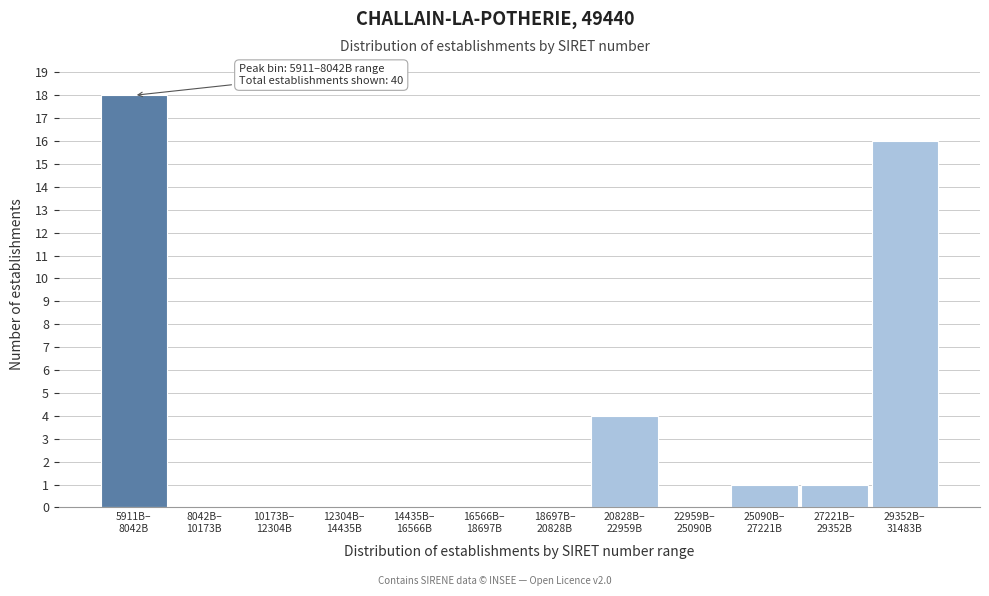

What is the maximum value shown in the chart?

18